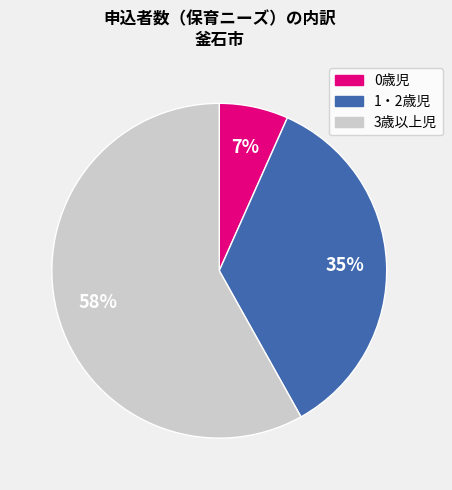

True or false: 3歳以上児 accounts for 58% of the total.

True